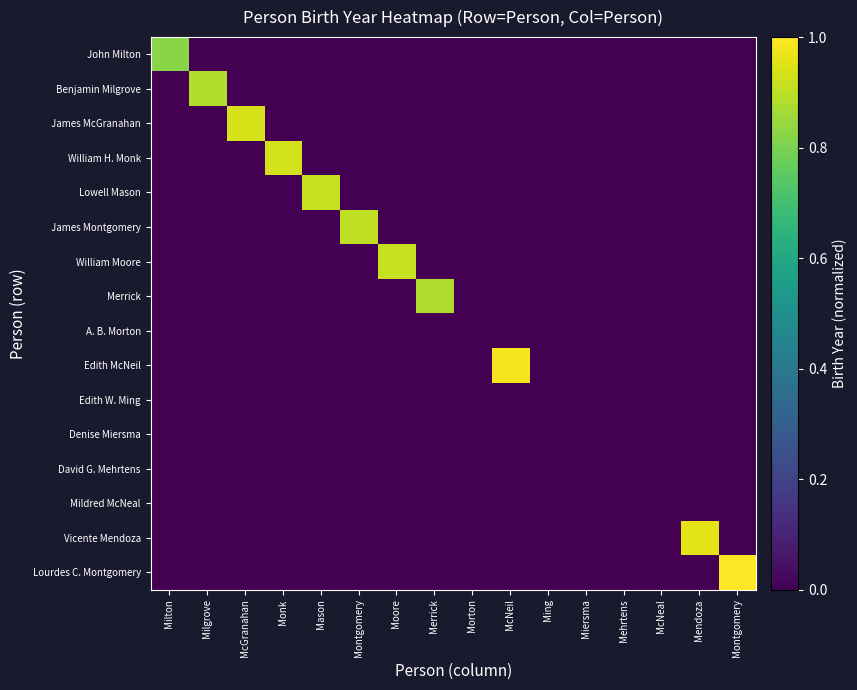

What is the total value across all series at McGranahan?

0.9